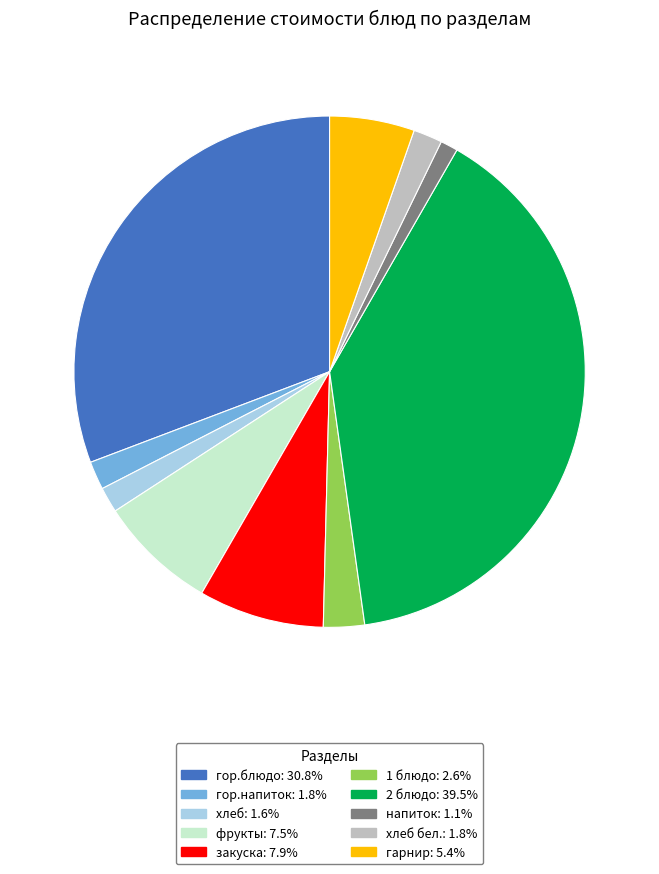

Is there any slice that represents more than half of the pie?

No